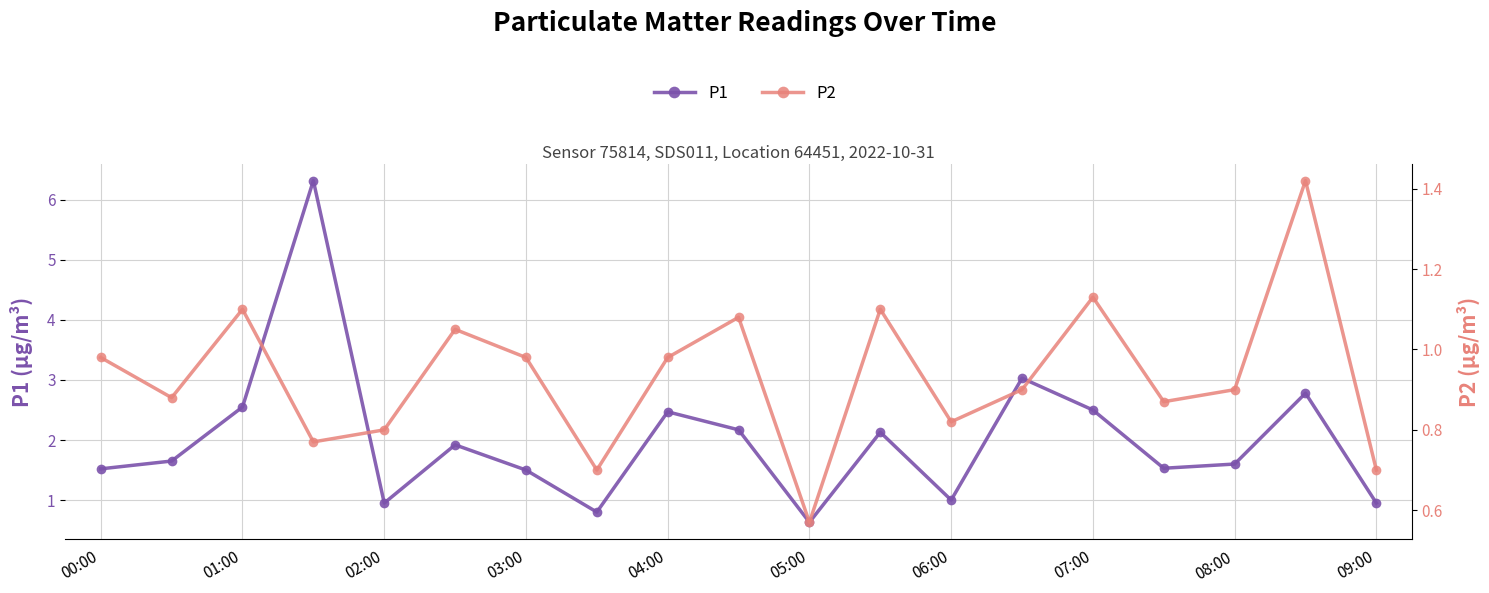

Reading left to right, extract all data points from this chart.

P1: 1.5	1.6	2.5	6.3	0.9	1.9	1.5	0.8	2.5	2.2	0.6	2.1	1.0	3.0	2.5	1.5	1.6	2.8	0.9
P2: 1.0	0.9	1.1	0.8	0.8	1.1	1.0	0.7	1.0	1.1	0.6	1.1	0.8	0.9	1.1	0.9	0.9	1.4	0.7